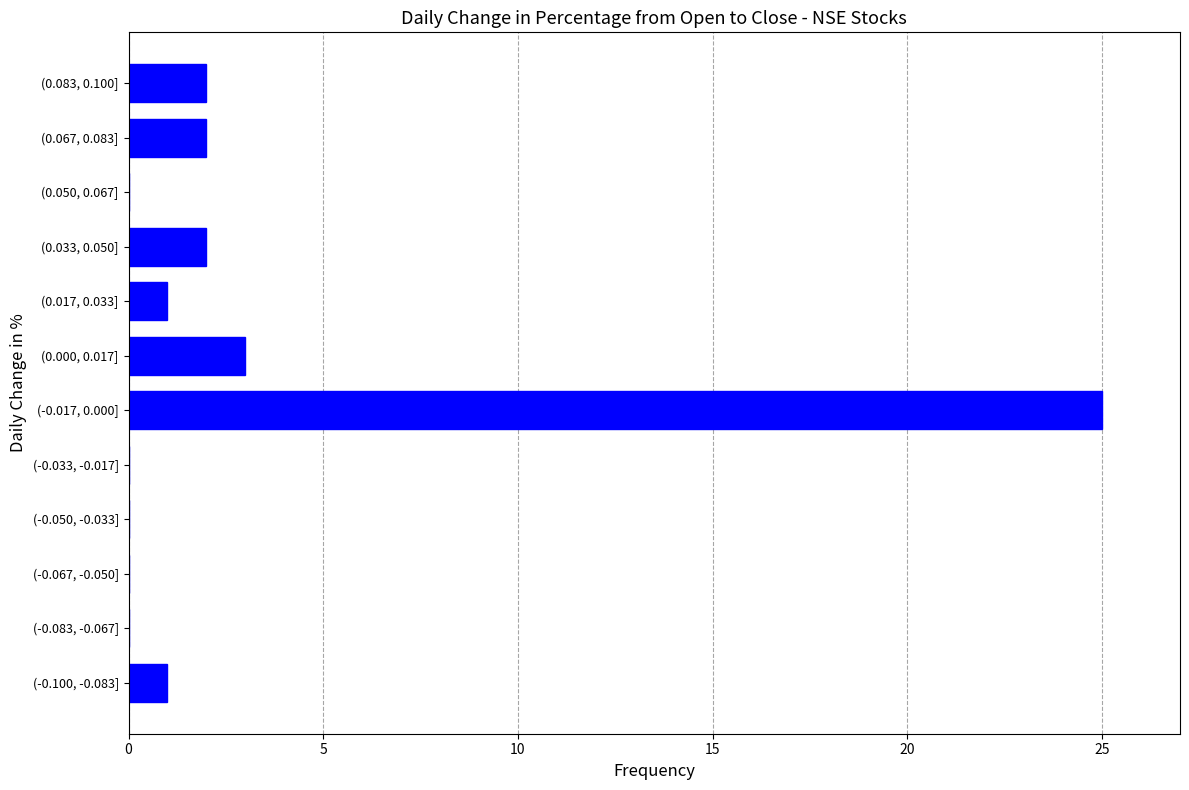

Reading bottom to top, transcribe all the data shown in this chart.

(-0.100, -0.083]=1	(-0.083, -0.067]=0	(-0.067, -0.050]=0	(-0.050, -0.033]=0	(-0.033, -0.017]=0	(-0.017, 0.000]=25	(0.000, 0.017]=3	(0.017, 0.033]=1	(0.033, 0.050]=2	(0.050, 0.067]=0	(0.067, 0.083]=2	(0.083, 0.100]=2